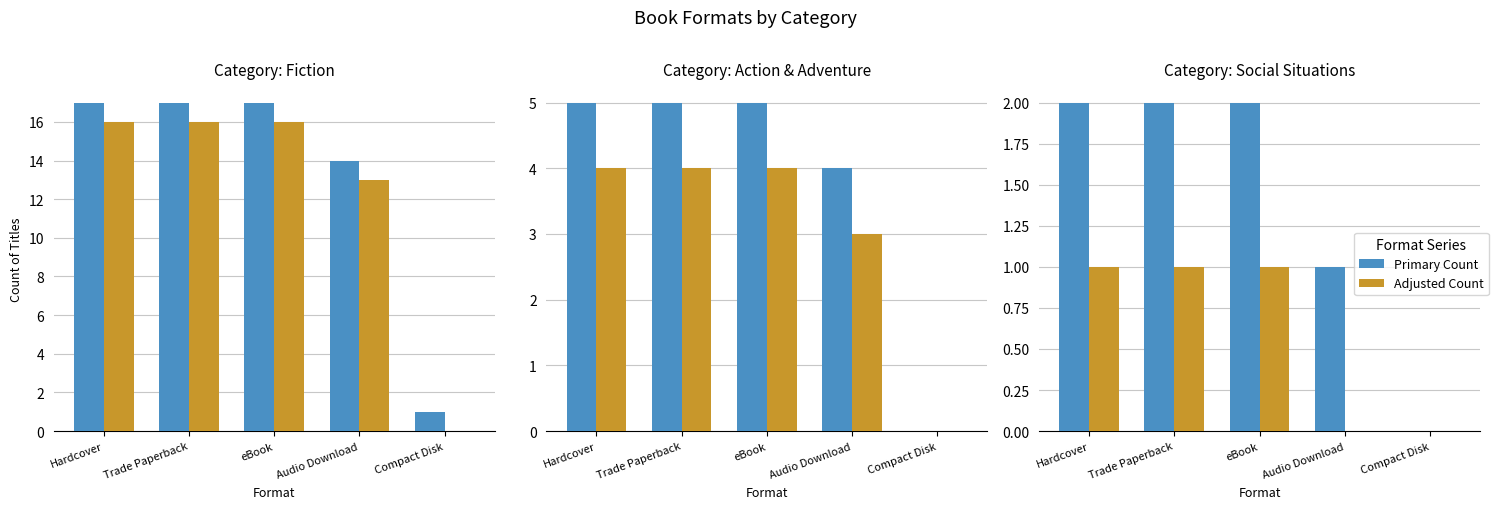

The Fiction series shows 1 at Compact Disk. True or false?

False